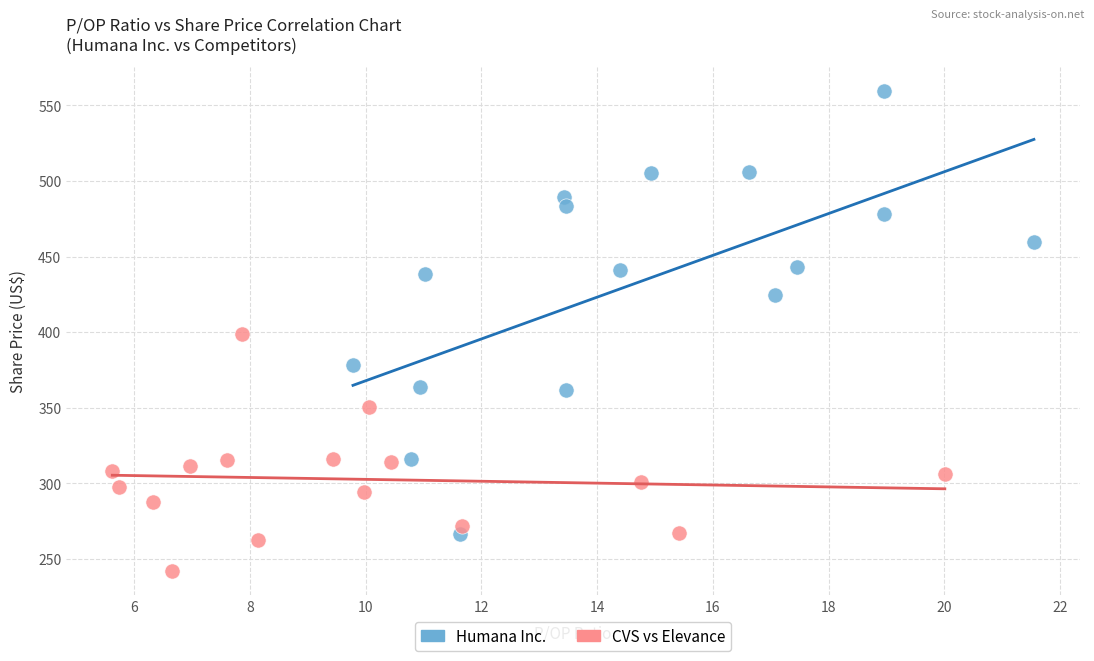

Which series has the widest spread of Y values?

Humana Inc.